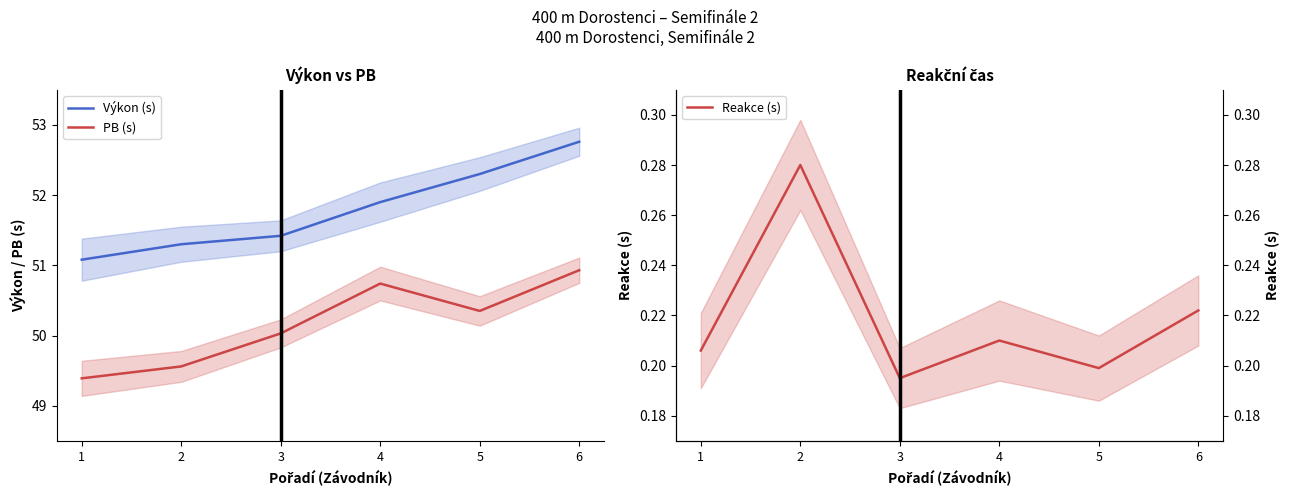

How many lines are shown in the chart?

3